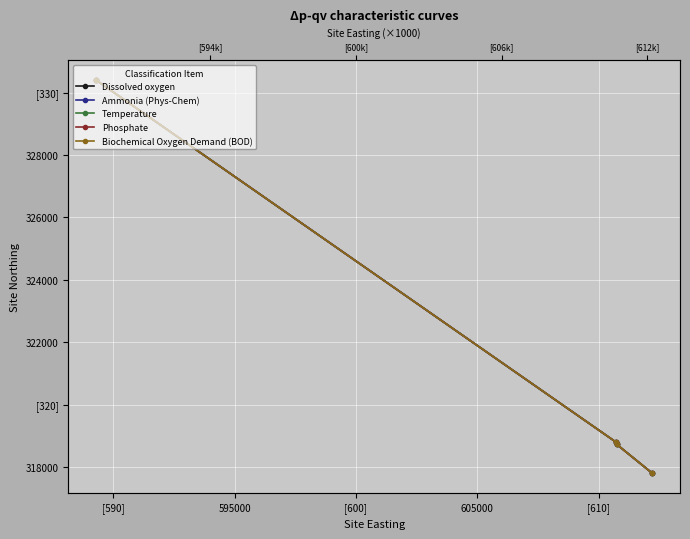

Which series has the largest range (max minus min)?

Dissolved oxygen